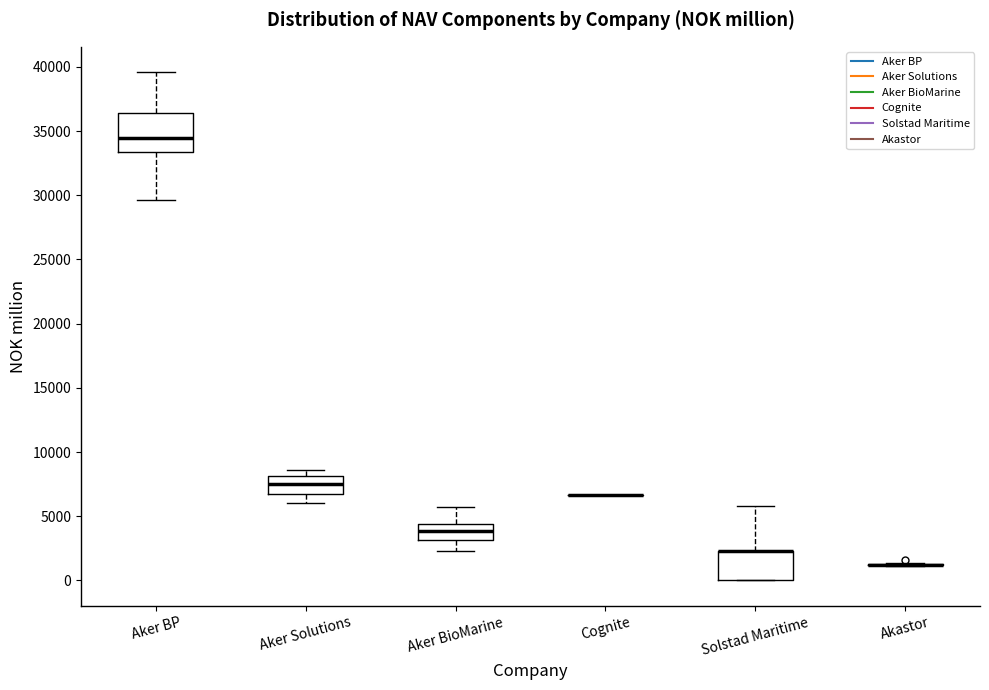

Reading left to right, transcribe this box plot: for each box, give where its median line is, the range the box spans, and where its two whiskers end, as read against the y-axis. The values are not printed on the chart, so give them approximately, as read against the axis.

Aker BP: median 34500, box 33500 to 36500, whiskers 29500 to 39500
Aker Solutions: median 7500, box 7000 to 8000, whiskers 6000 to 8500
Aker BioMarine: median 4000, box 3000 to 4500, whiskers 2500 to 5500
Cognite: box collapsed to a line at 6500, whiskers 6500 to 6500
Solstad Maritime: median 2500 (drawn on the box's upper edge), box 0 to 2500, whiskers 0 to 6000
Akastor: box collapsed to a line at 1000, whiskers 1000 to 1500